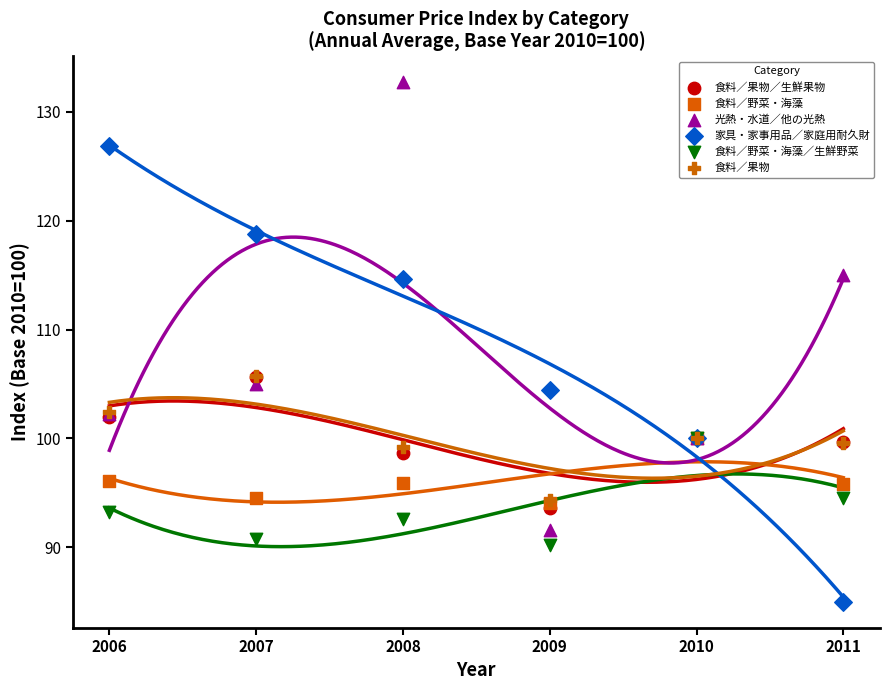

Which series has the widest spread of Y values?

家具・家事用品／家庭用耐久財